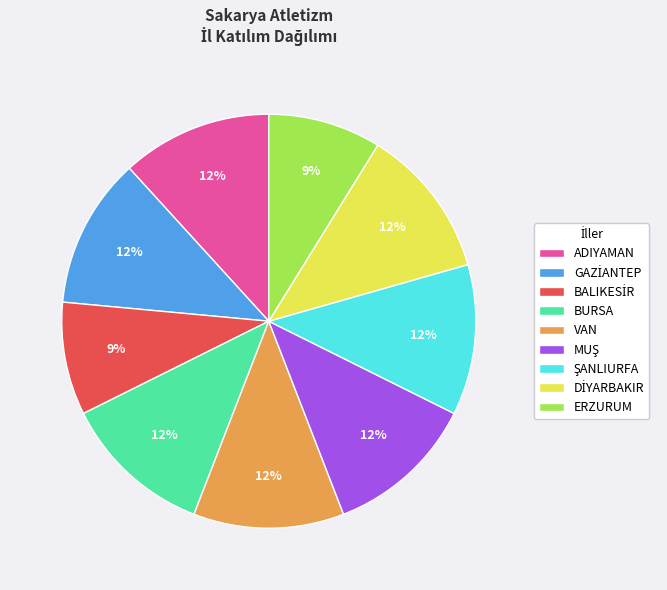

To the nearest percent, what portion does BURSA represent?

12%